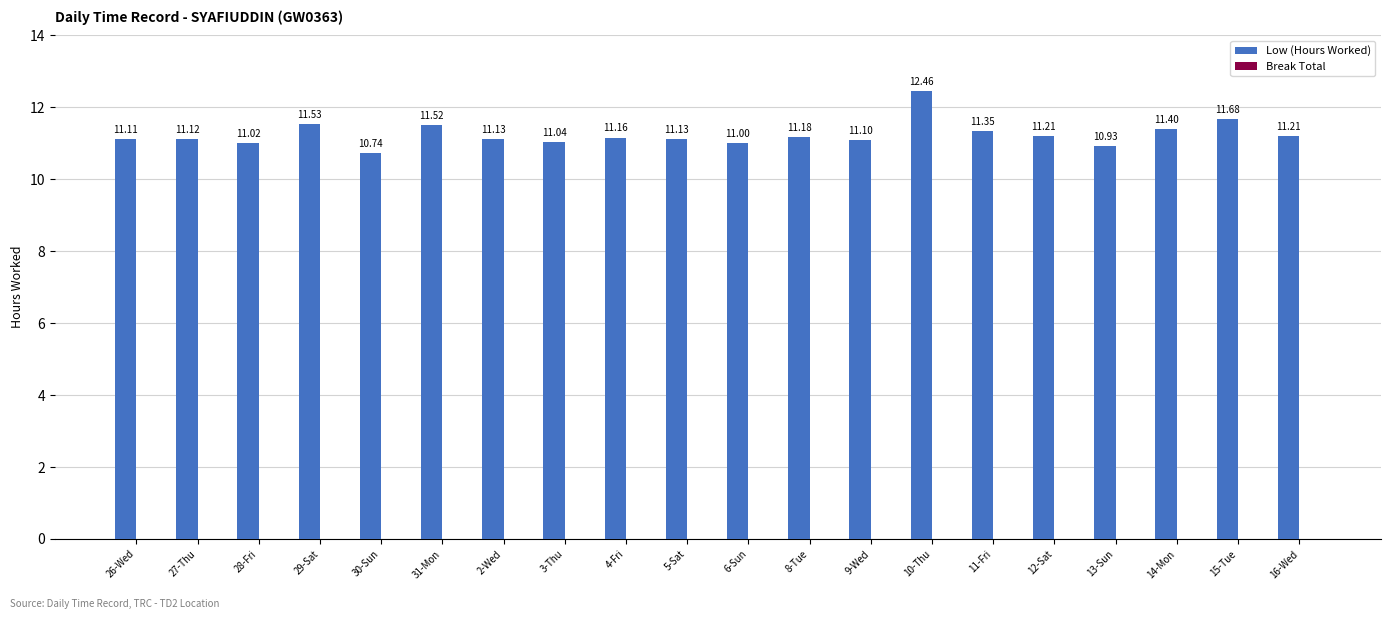

What is the sum of the values at 12-Sat and 4-Fri?

22.4